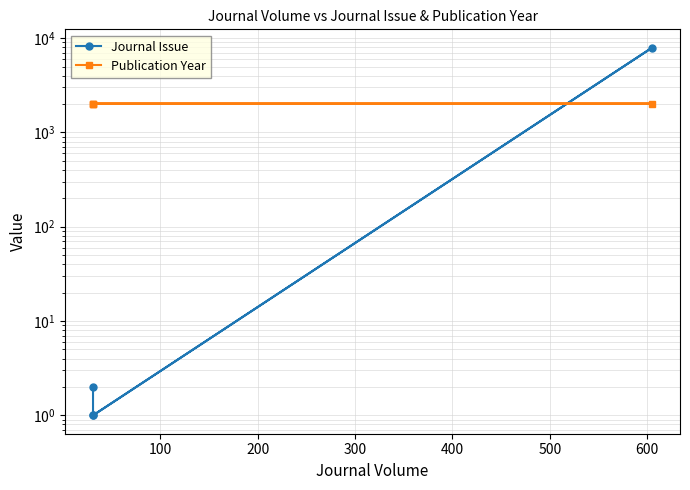

Rank the series by their maximum value, from lowest to highest.

Publication Year, Journal Issue